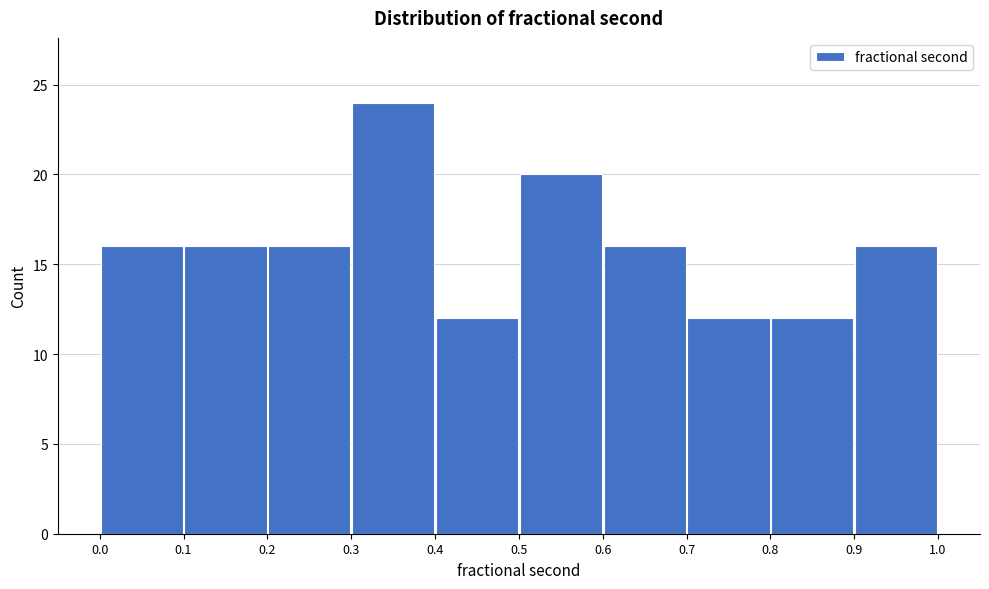

Reading left to right, transcribe this chart: for each bar, give the range it covers on the x-axis and its height. The values are not printed on the chart, so give them approximately, as read against the axis.

0.0 to 0.1: 16
0.1 to 0.2: 16
0.2 to 0.3: 16
0.3 to 0.4: 24
0.4 to 0.5: 12
0.5 to 0.6: 20
0.6 to 0.7: 16
0.7 to 0.8: 12
0.8 to 0.9: 12
0.9 to 1.0: 16